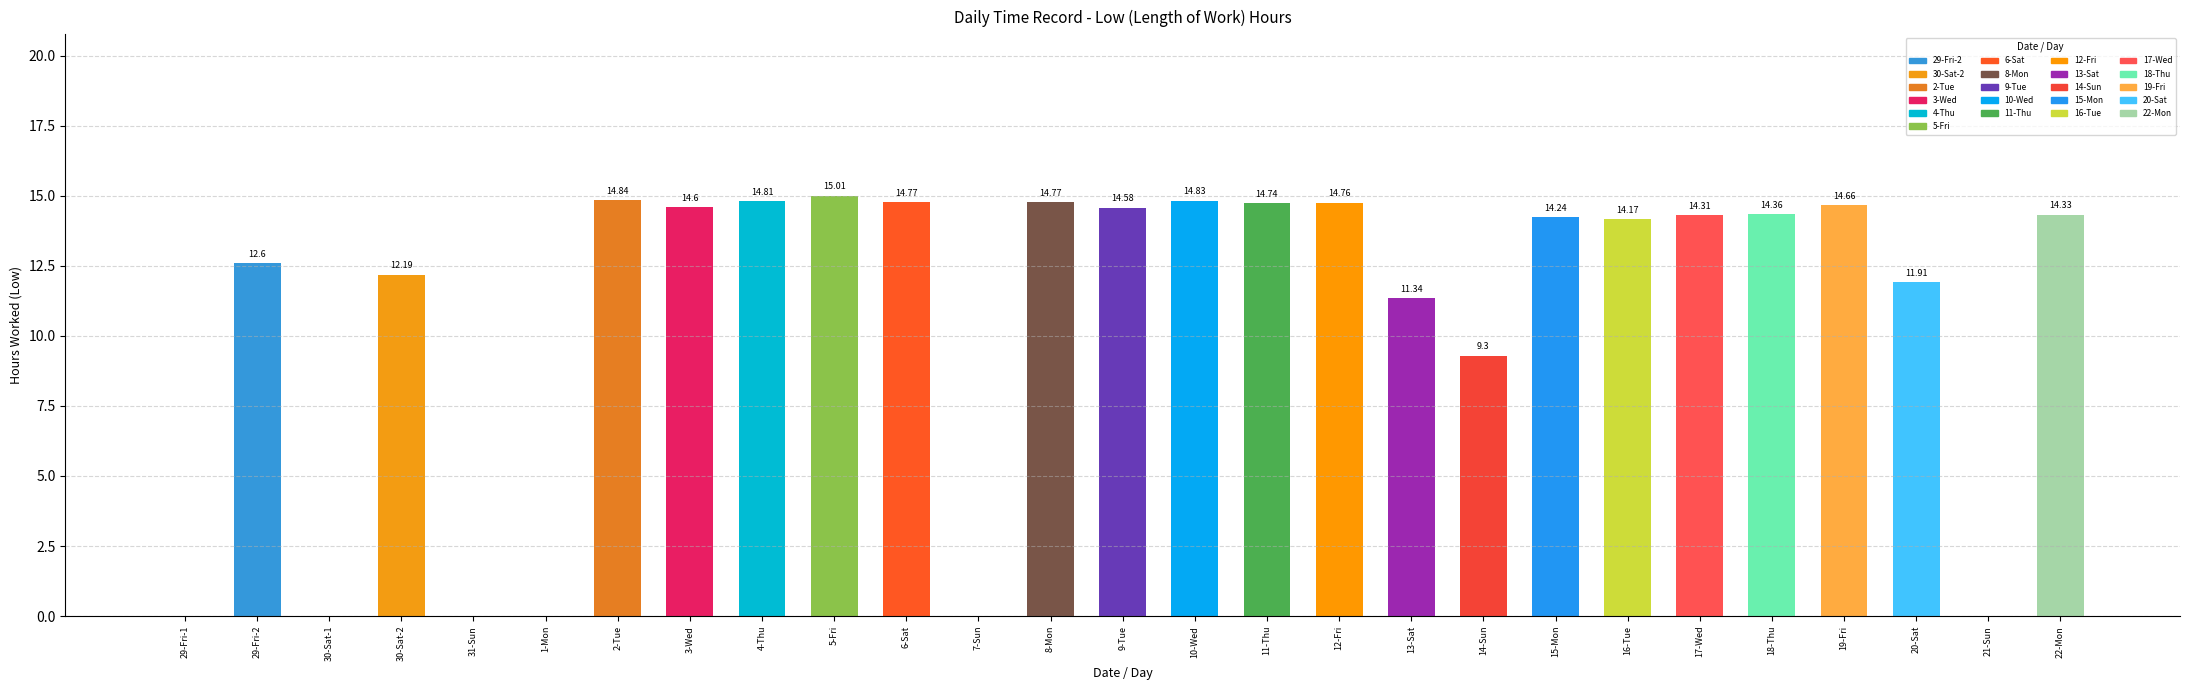

What is the difference between the values at 3-Wed and 21-Sun?

14.6